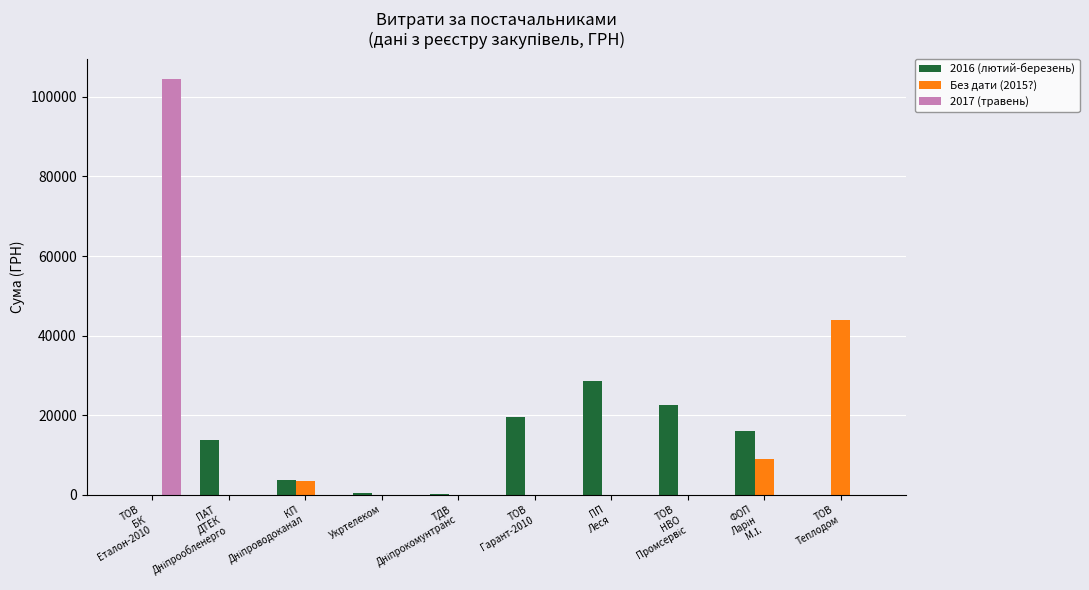

Count the number of data series in this chart.

3